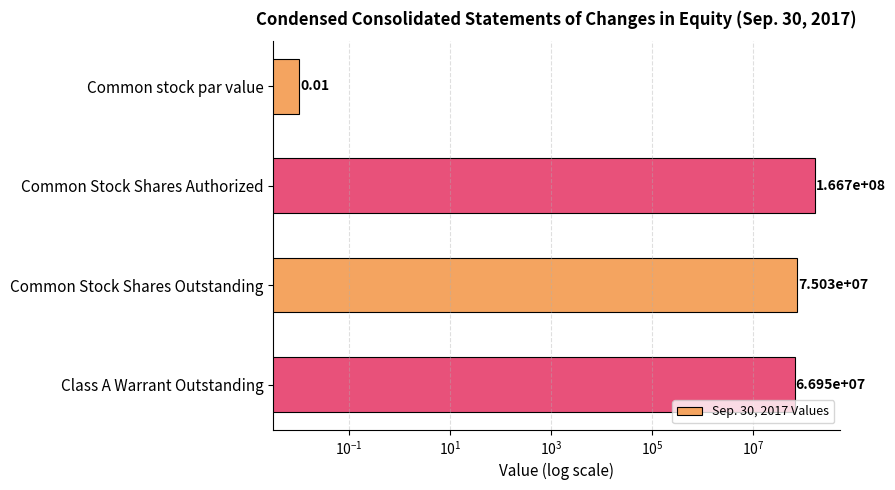

How many bars are there in total?

4